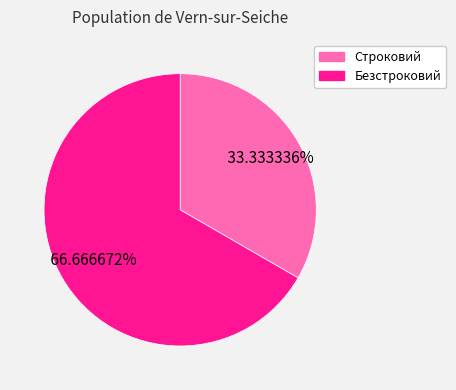

How many segments does this pie chart have?

2